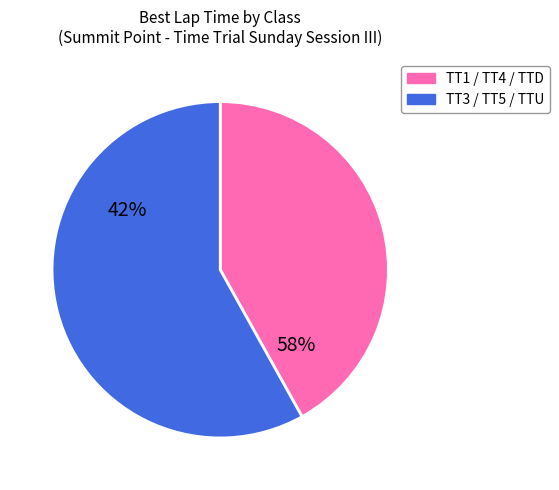

Between TT5 and TT5, which is larger?

TT5